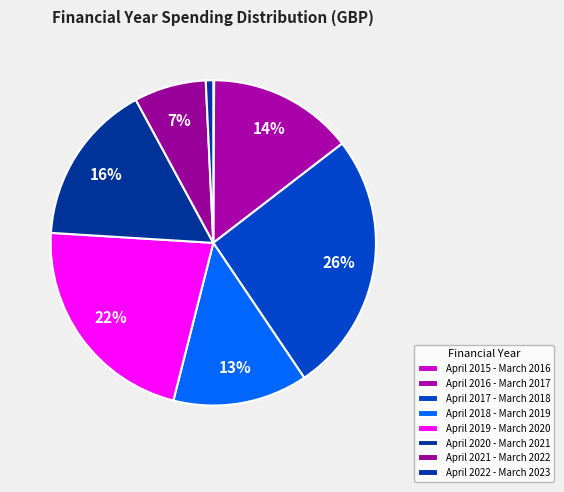

Is it true that April 2016 - March 2017 is 14% of the pie?

True